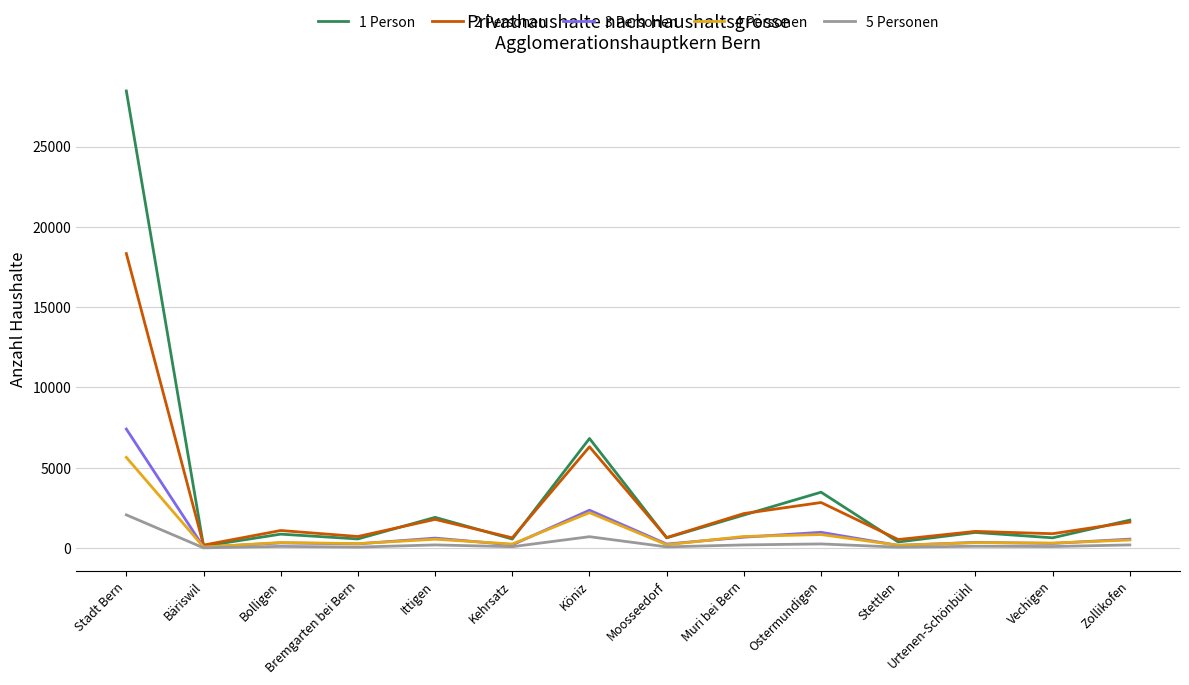

True or false: 3 Personen has more than 0 points higher than both neighbors.

True